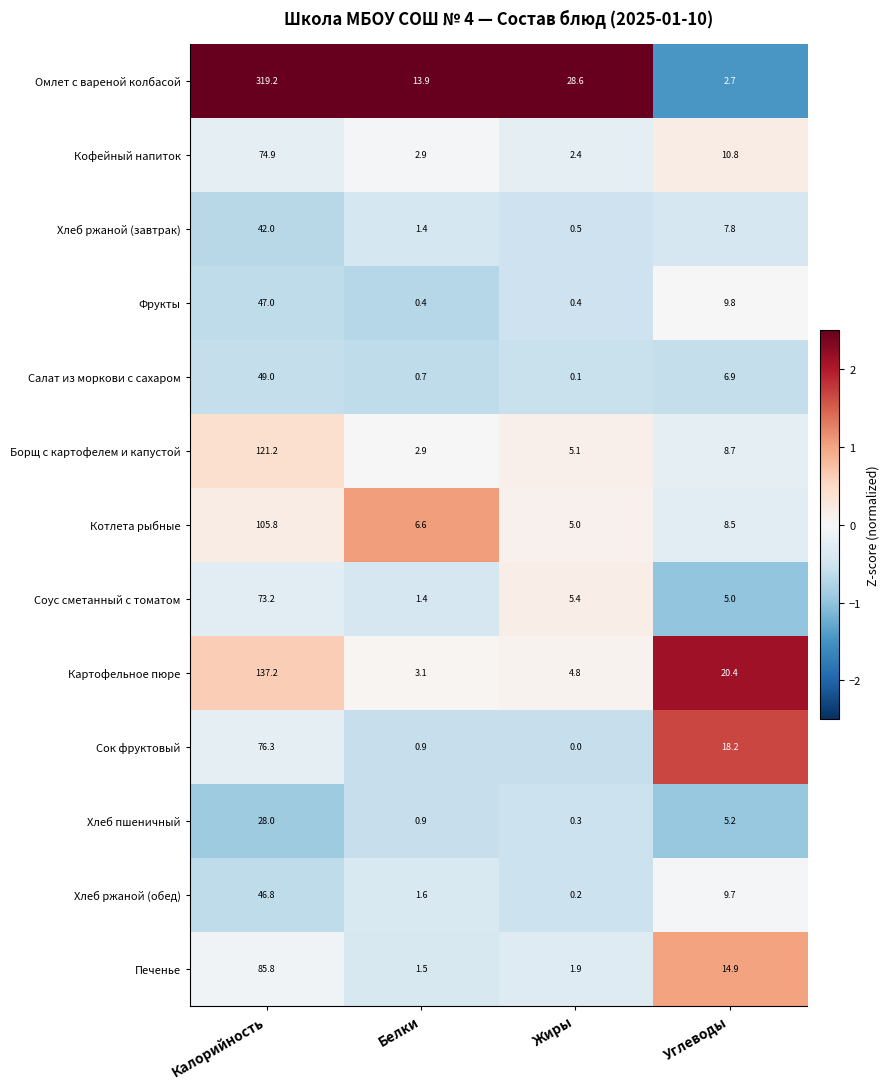

At Углеводы, list the series in order from largest to smallest.

Картофельное пюре, Сок фруктовый, Печенье, Кофейный напиток, Фрукты, Хлеб ржаной (обед), Борщ с картофелем и капустой, Котлета рыбные, Хлеб ржаной (завтрак), Салат из моркови с сахаром, Хлеб пшеничный, Соус сметанный с томатом, Омлет с вареной колбасой